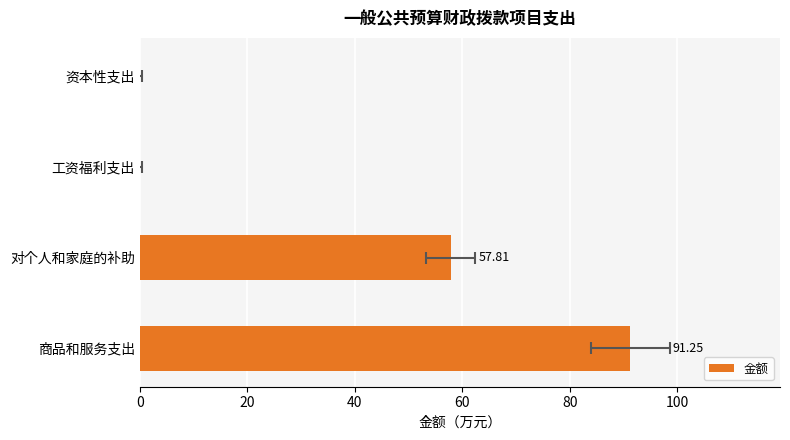

Reading left to right, list all the values displayed in this chart.

91.2	57.8	0.0	0.0